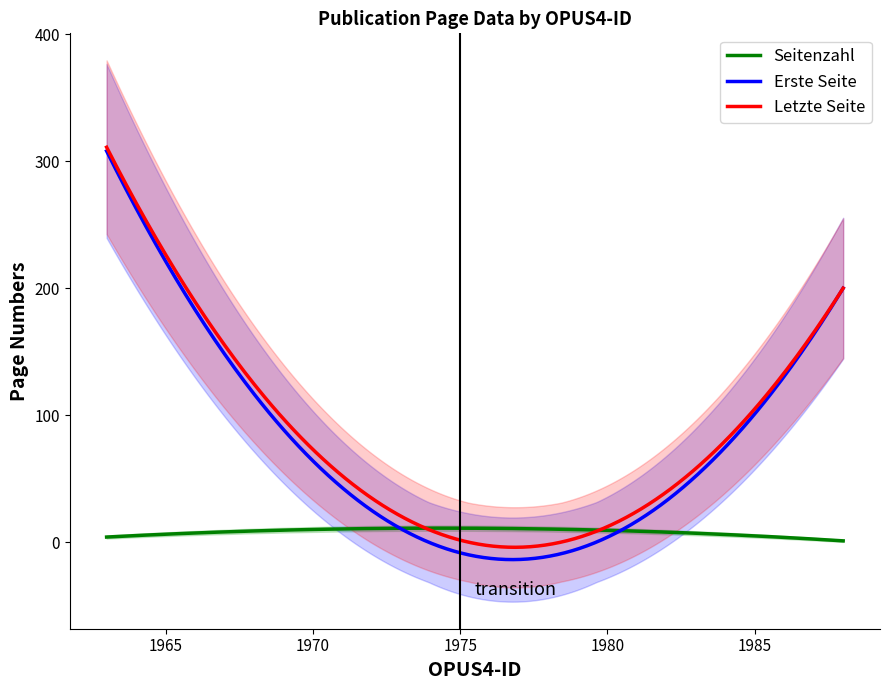

Read the Letzte Seite value at 1983.

58